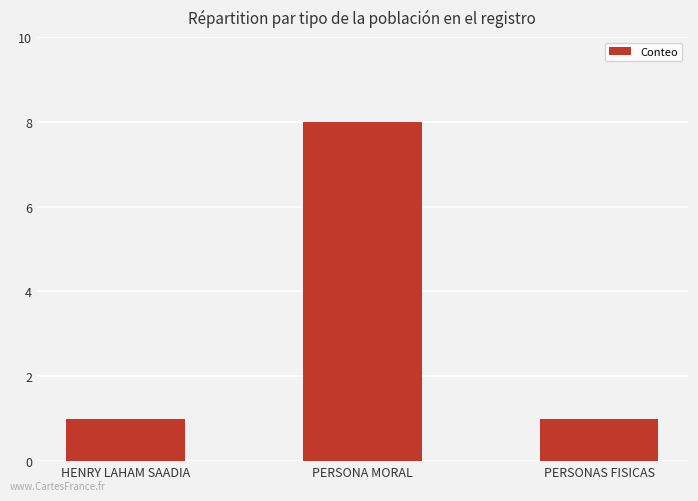

Between PERSONAS FISICAS and PERSONA MORAL, which is larger?

PERSONA MORAL